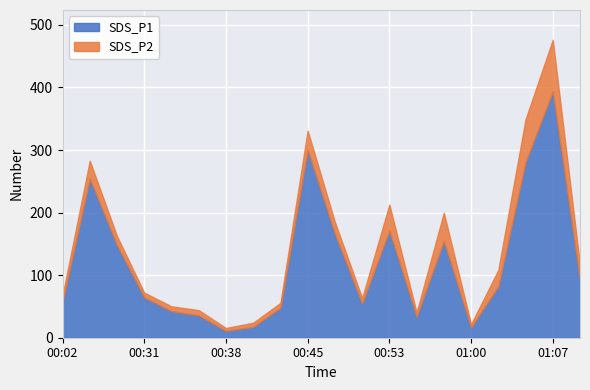

What is the maximum value for SDS_P1?

394.0